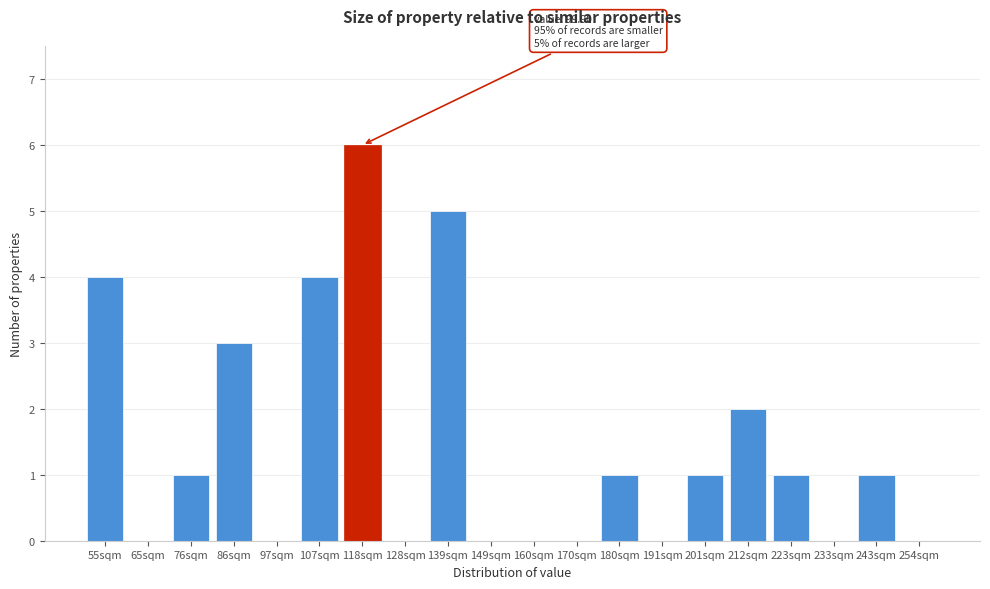

Reading left to right, transcribe all the data shown in this chart.

55sqm=4	65sqm=0	76sqm=1	86sqm=3	97sqm=0	107sqm=4	118sqm=6	128sqm=0	139sqm=5	149sqm=0	160sqm=0	170sqm=0	180sqm=1	191sqm=0	201sqm=1	212sqm=2	223sqm=1	233sqm=0	243sqm=1	254sqm=0